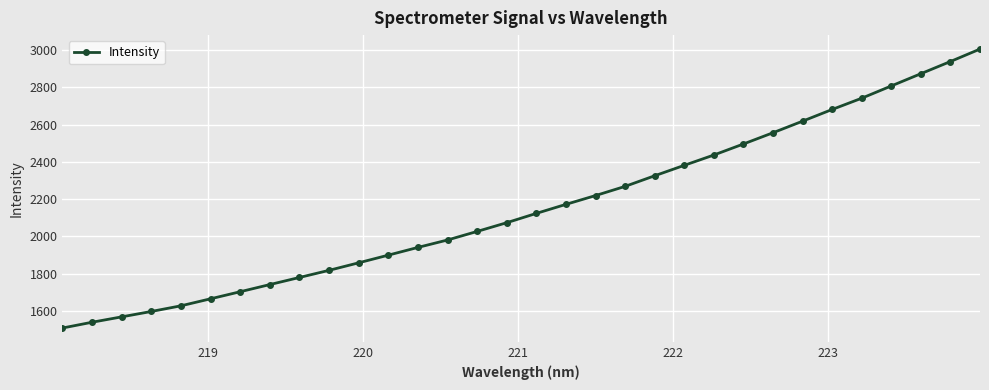

What is the average value?

2155.0